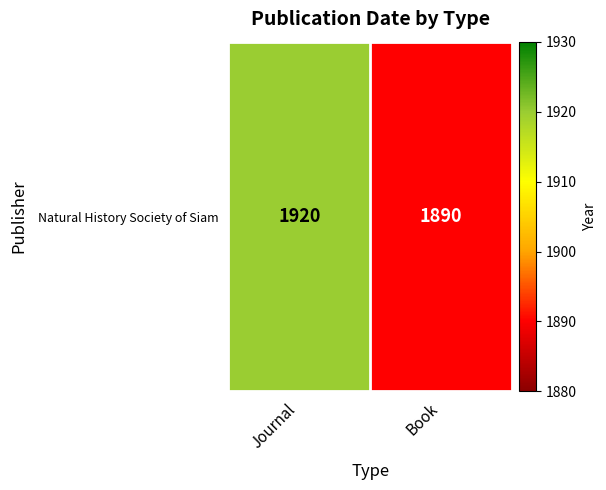

Which has a higher value, Journal or Book?

Journal